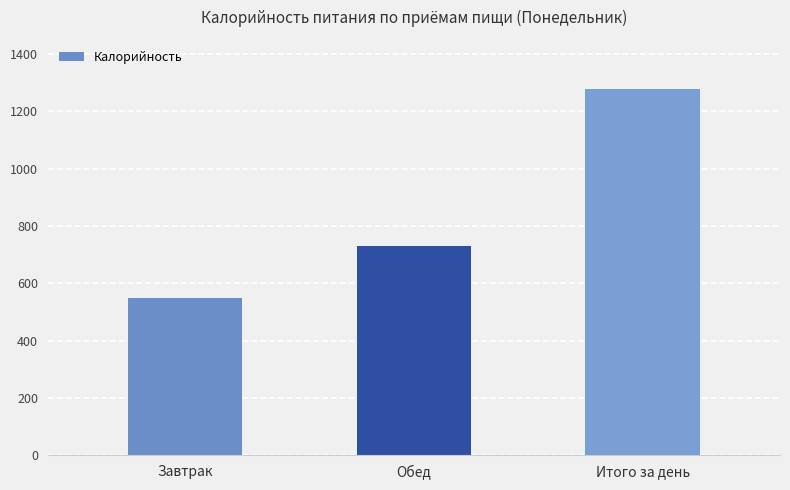

The chart shows a value of 240.3 at Завтрак. True or false?

False